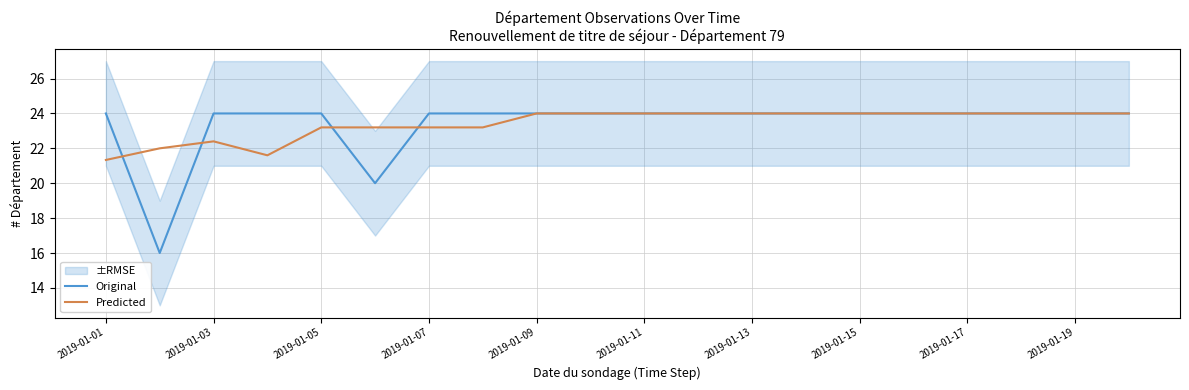

What is the value of the Original point at the 9th from the left?

24.0